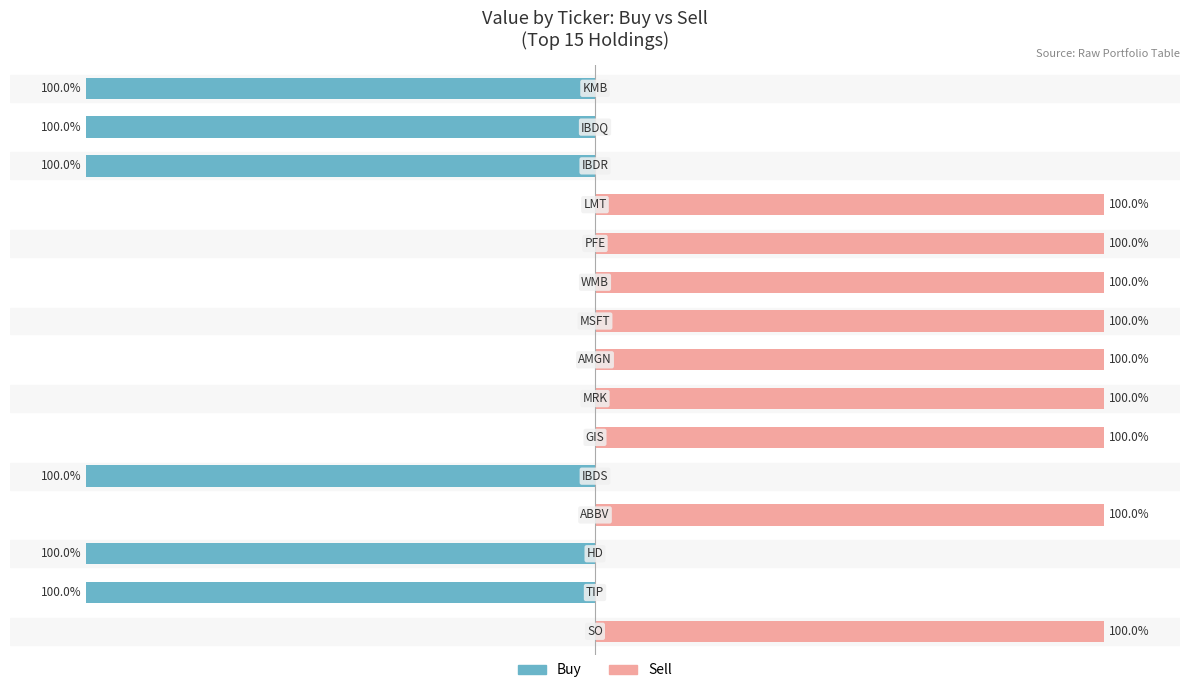

Is the value of Buy at 4 greater than the value of Sell at 11?

No